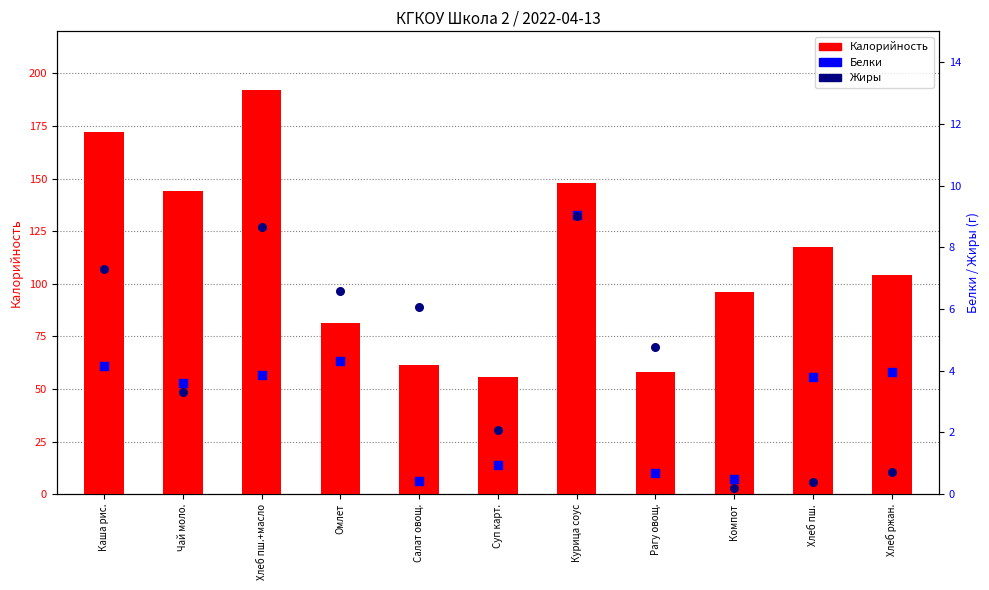

Which series has the largest Y range (max minus min)?

Калорийность